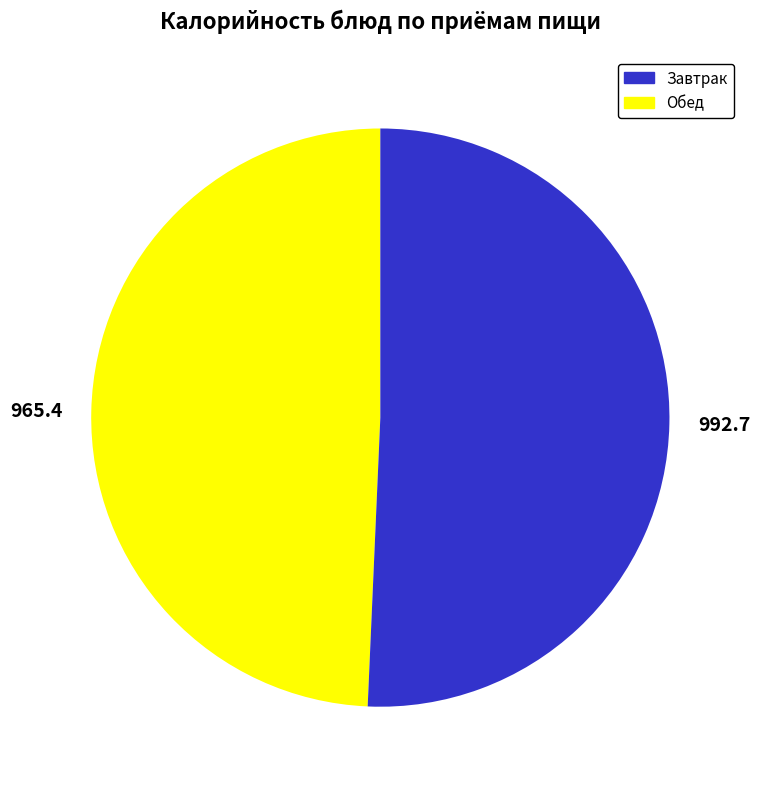

True or false: 992.7 accounts for 64% of the total.

False